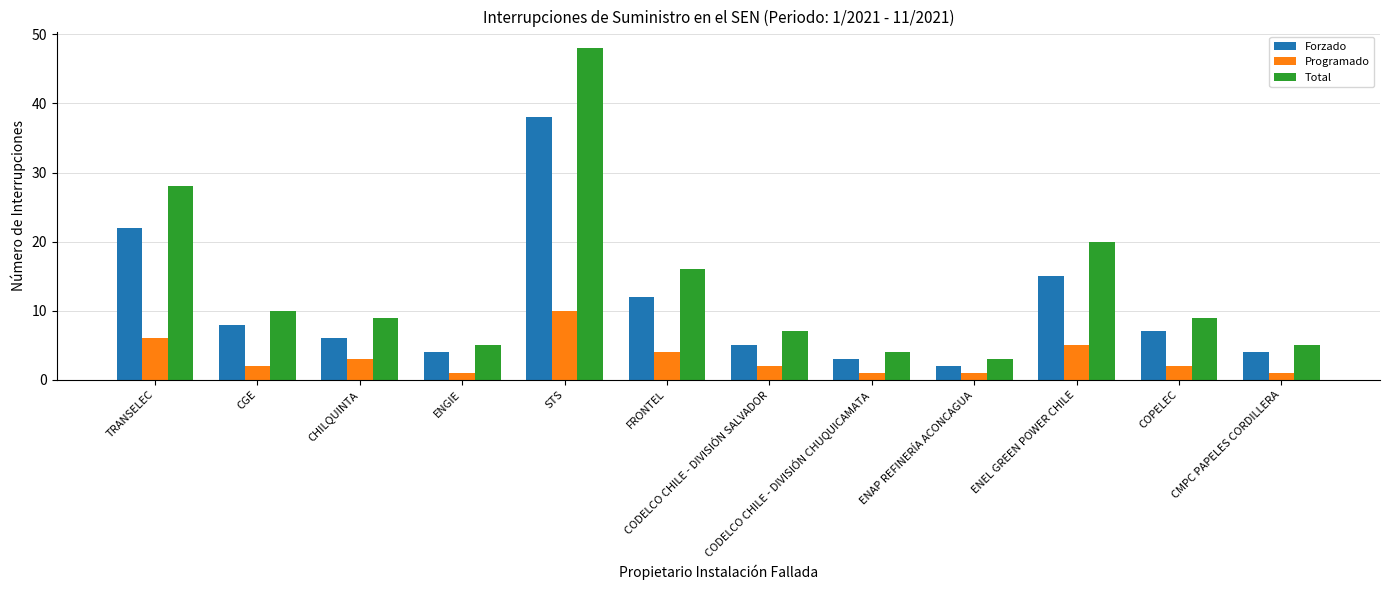

What is the spread (max minus min) of values at CODELCO CHILE - DIVISIÓN SALVADOR?

5